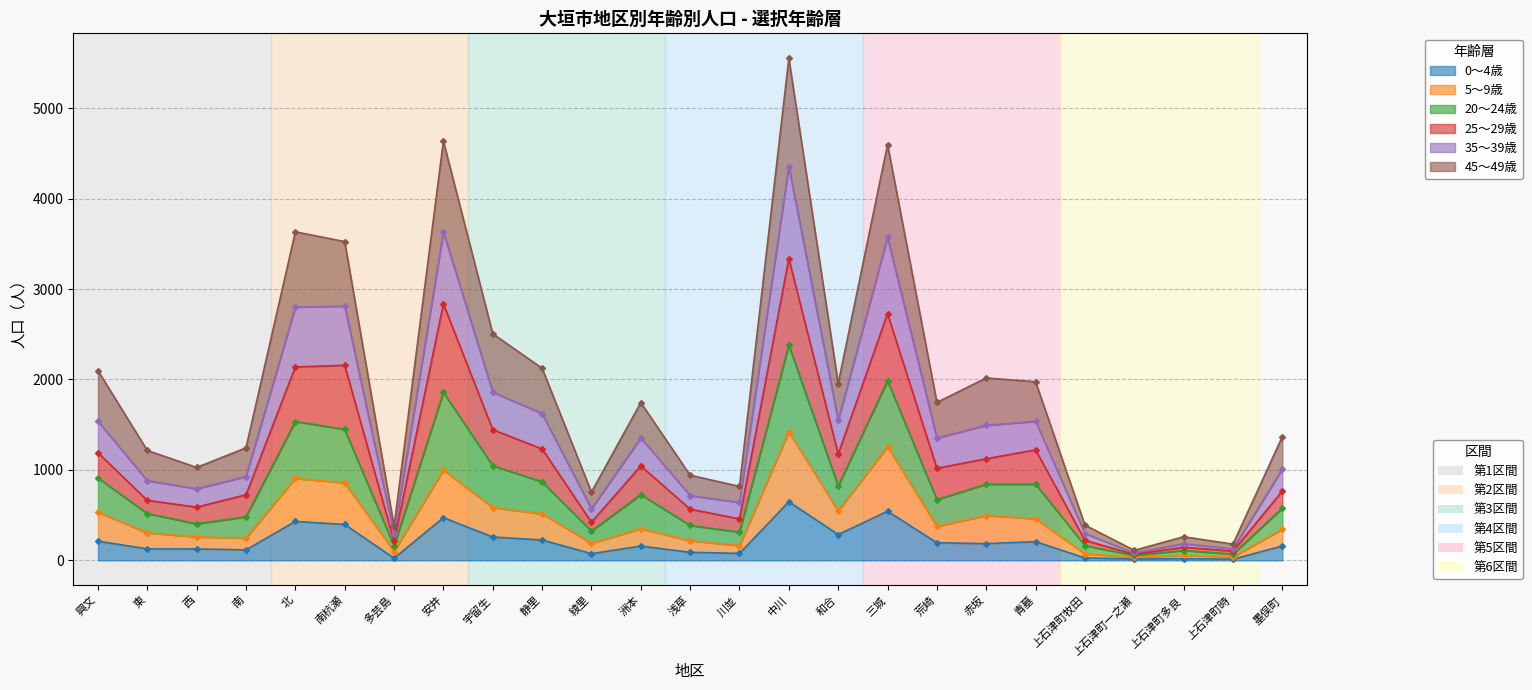

What is the label of the 22nd point from the left?

上石津町一之瀬